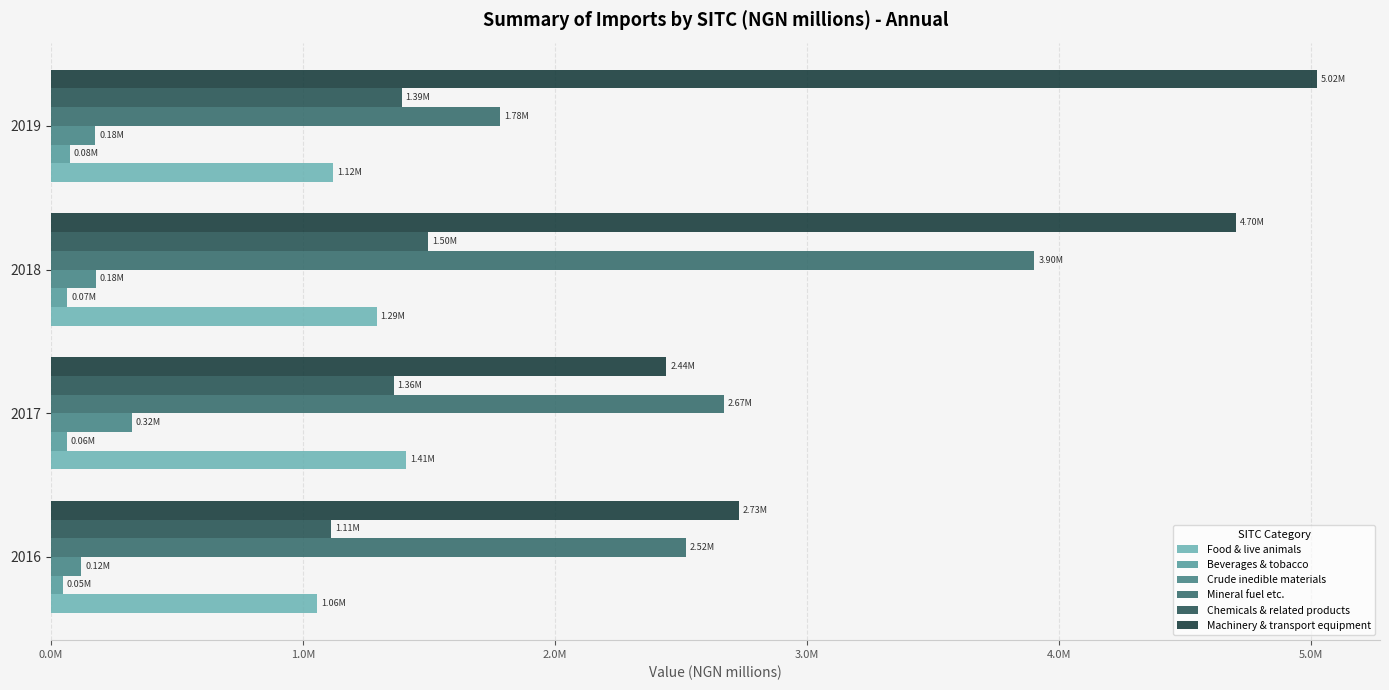

How many distinct data groups are displayed?

6